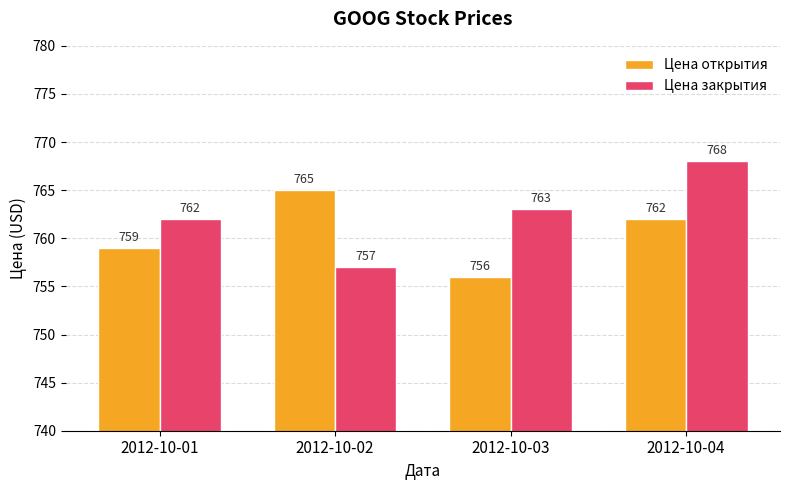

How many bars are there in each group?

2